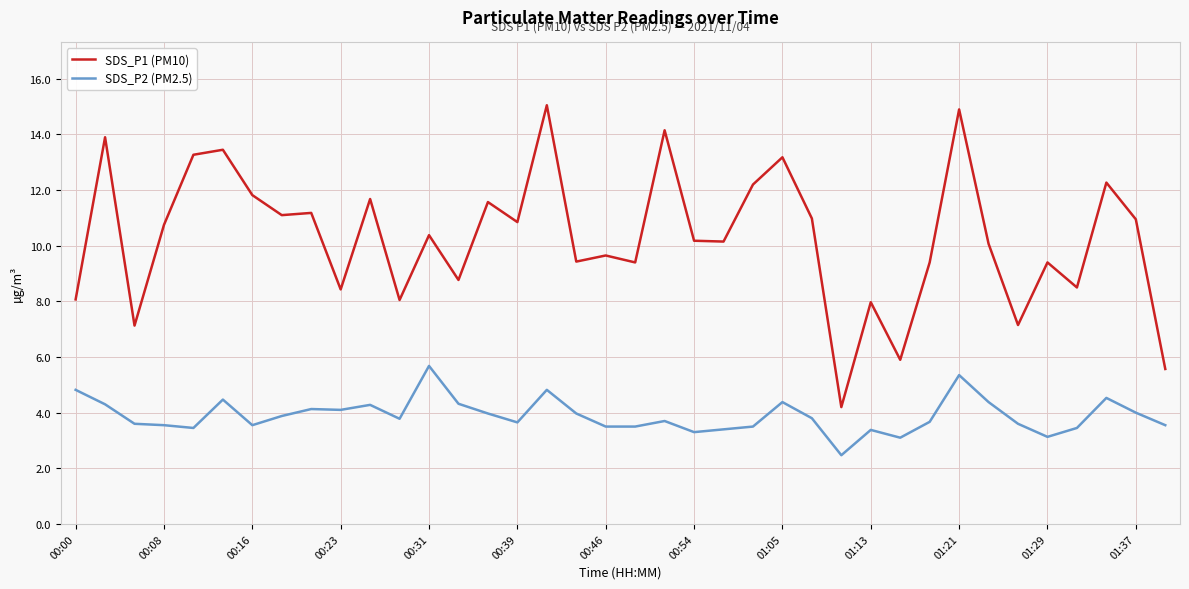

Which series has the widest spread of values?

SDS_P1 (PM10)